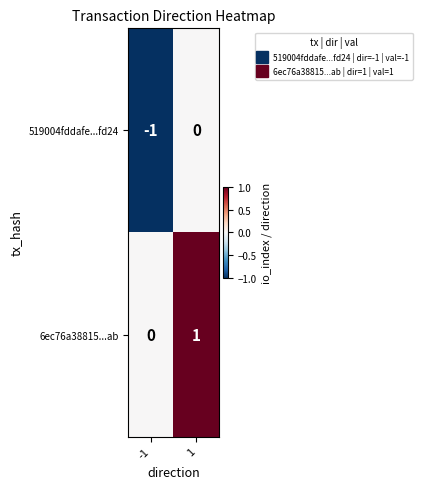

Is it true that 6ec76a38815...ab equals -1 at -1?

False